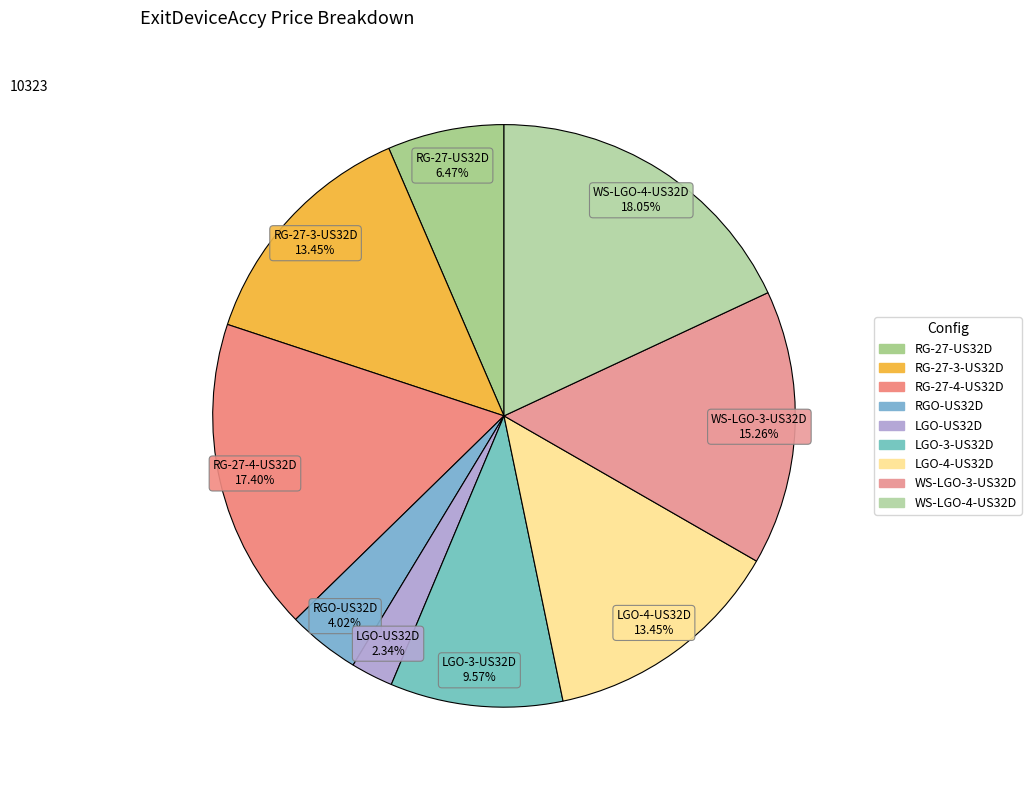

Combined, do RG-27-4-US32D and RG-27-US32D account for over 50%?

No